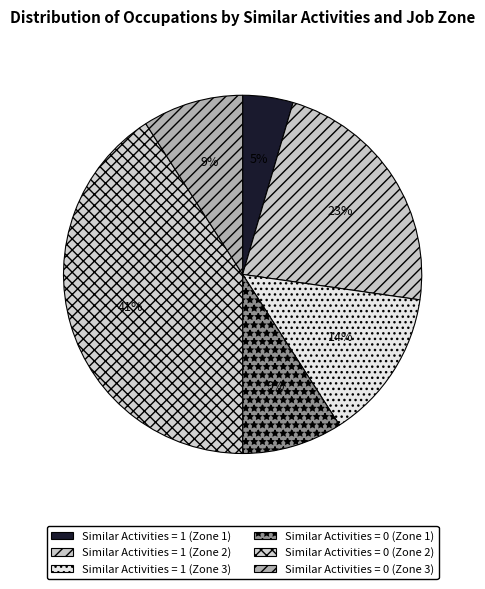

How many segments does this pie chart have?

6